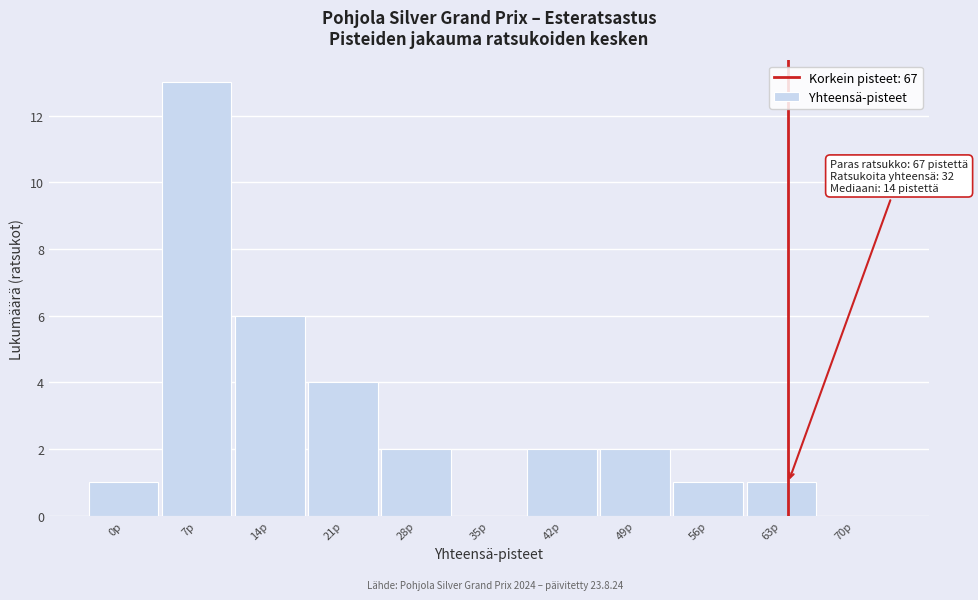

Reading left to right, extract all data points from this chart.

0p=1	7p=13	14p=6	21p=4	28p=2	35p=0	42p=2	49p=2	56p=1	63p=1	70p=0